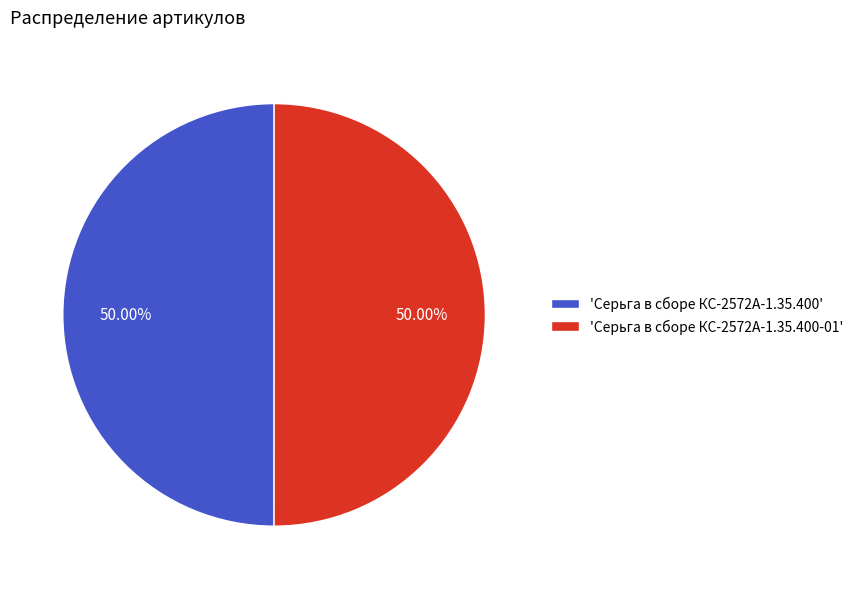

Is the sum of 'Серьга в сборе КС-2572А-1.35.400' and 'Серьга в сборе КС-2572А-1.35.400-01' greater than half?

Yes